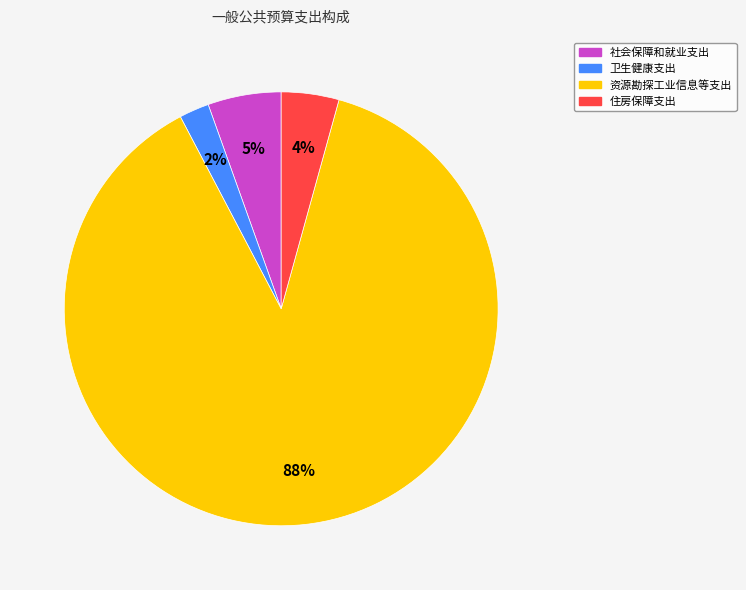

Is there a majority slice in this chart?

Yes